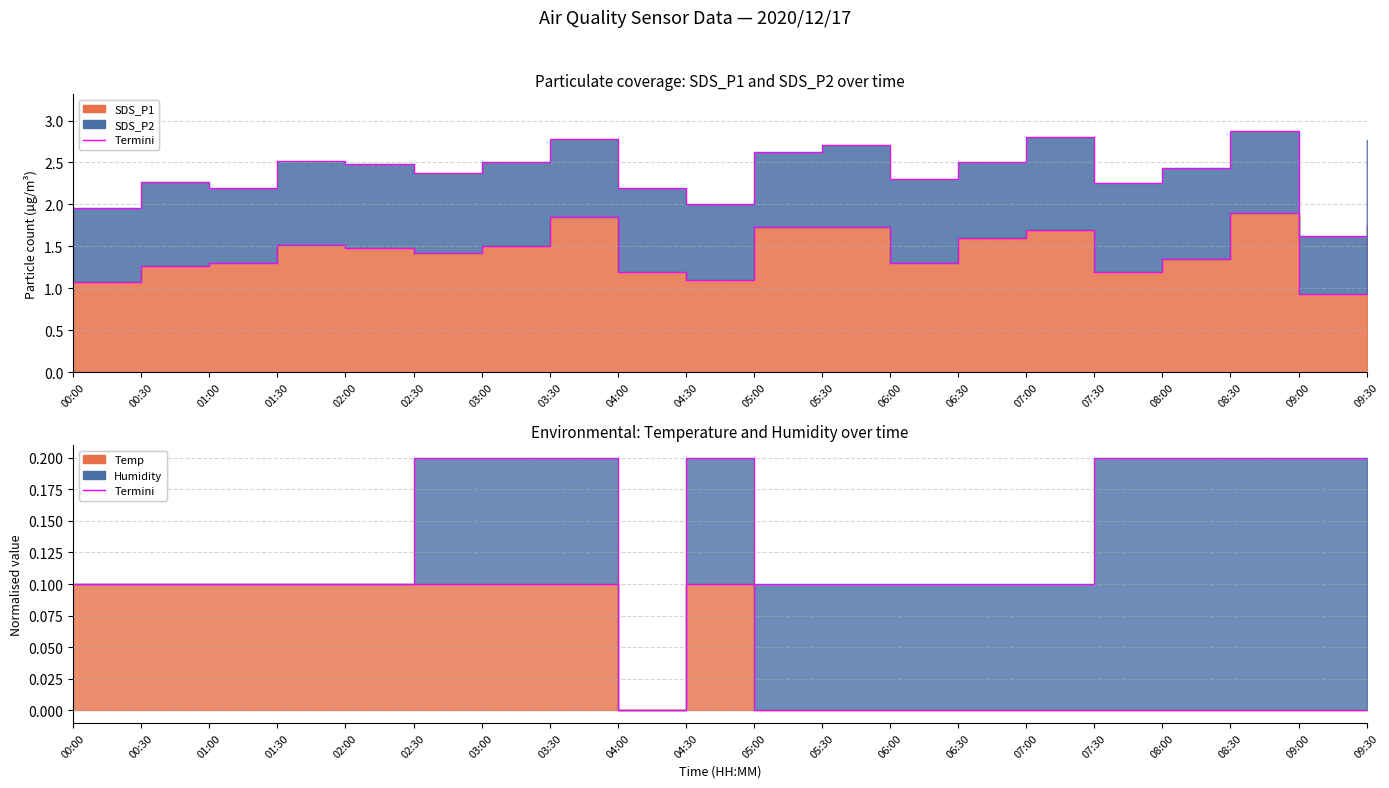

List the labels in order of value, largest first.

00:00, 00:30, 01:00, 01:30, 02:00, 02:30, 03:00, 03:30, 04:30, 04:00, 05:00, 05:30, 06:00, 06:30, 07:00, 07:30, 08:00, 08:30, 09:00, 09:30